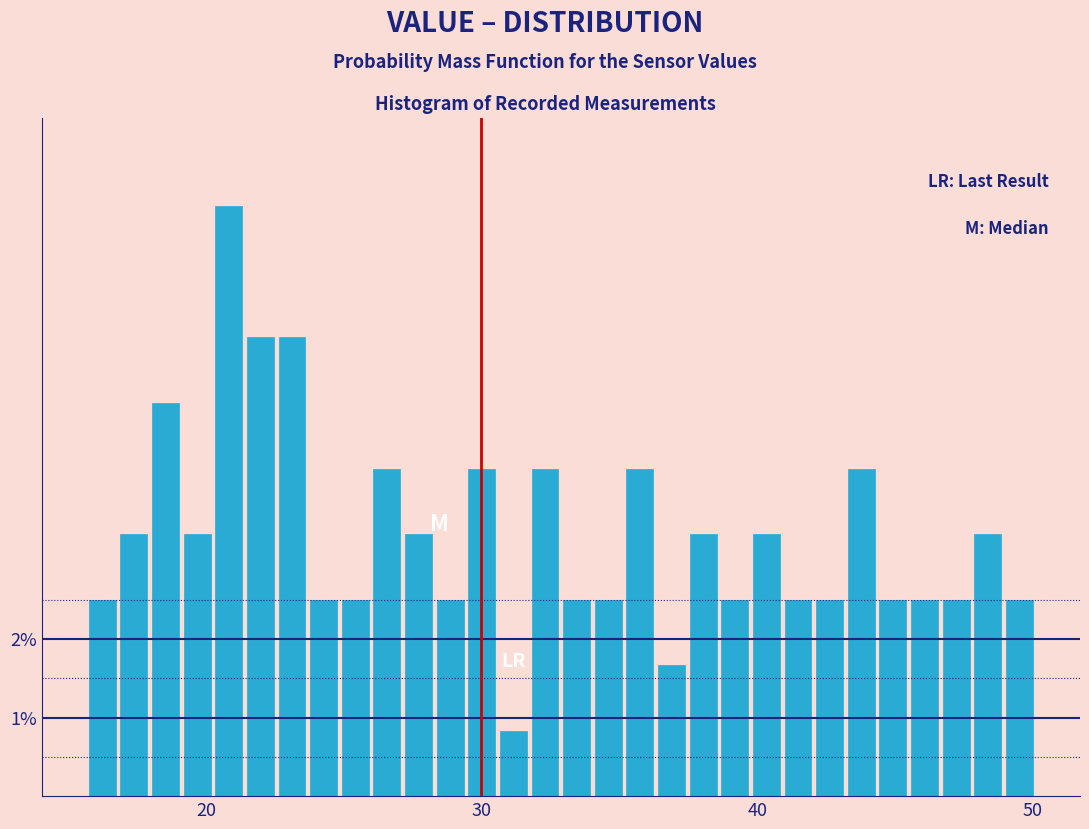

Read against the x-axis, roughly where is the centre of the tallest bar?

21